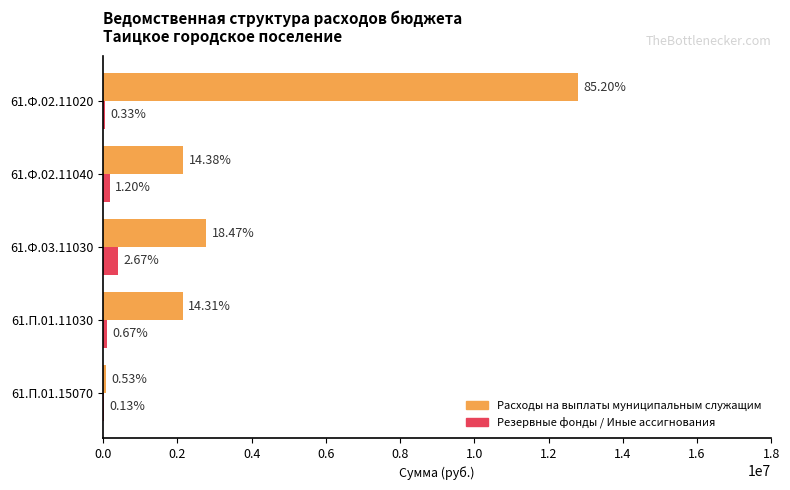

What are all the series names shown in the legend?

Расходы на выплаты муниципальным служащим, Резервные фонды / Иные ассигнования